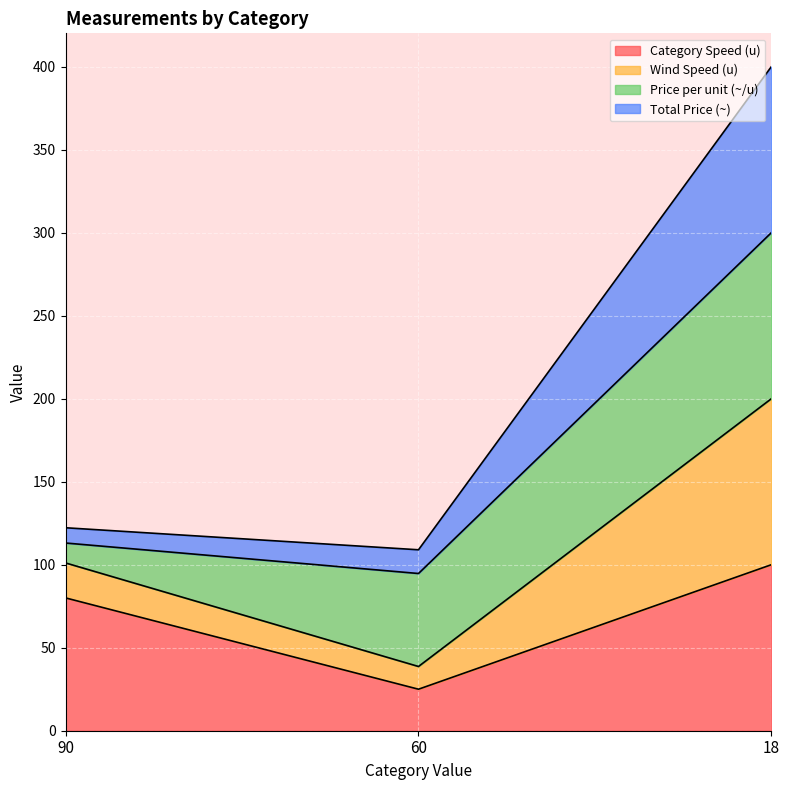

What is the lowest value of the Category Speed (u) series?

25.0